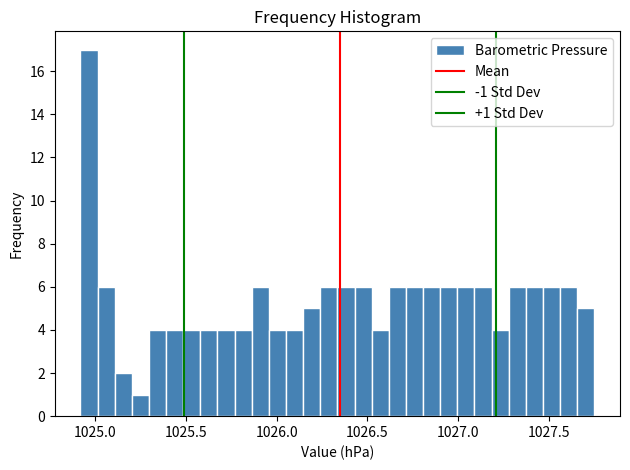

Read against the x-axis, roughly where is the centre of the tallest bar?

1024.95